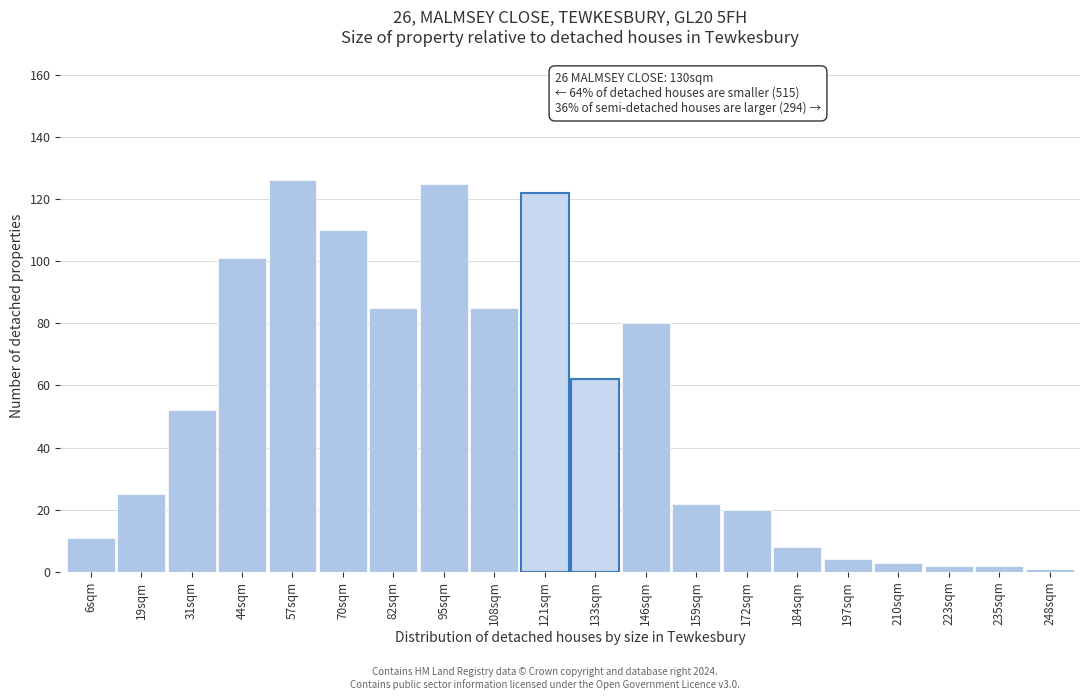

Reading left to right, list all the values displayed in this chart.

6sqm=11	19sqm=25	31sqm=52	44sqm=101	57sqm=126	70sqm=110	82sqm=85	95sqm=125	108sqm=85	121sqm=122	133sqm=62	146sqm=80	159sqm=22	172sqm=20	184sqm=8	197sqm=4	210sqm=3	223sqm=2	235sqm=2	248sqm=1